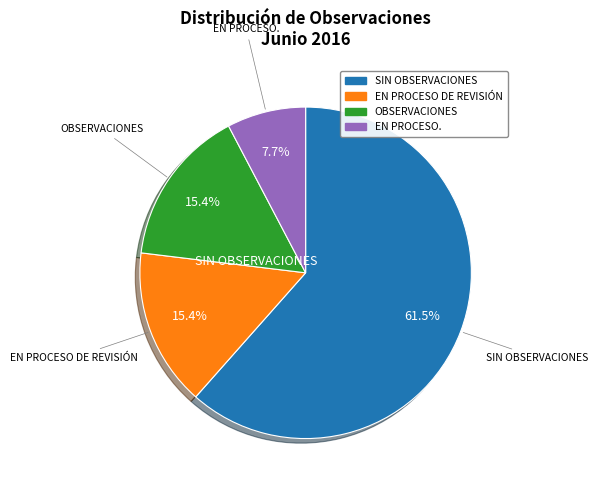

To the nearest percent, what is the average slice percentage?

25%